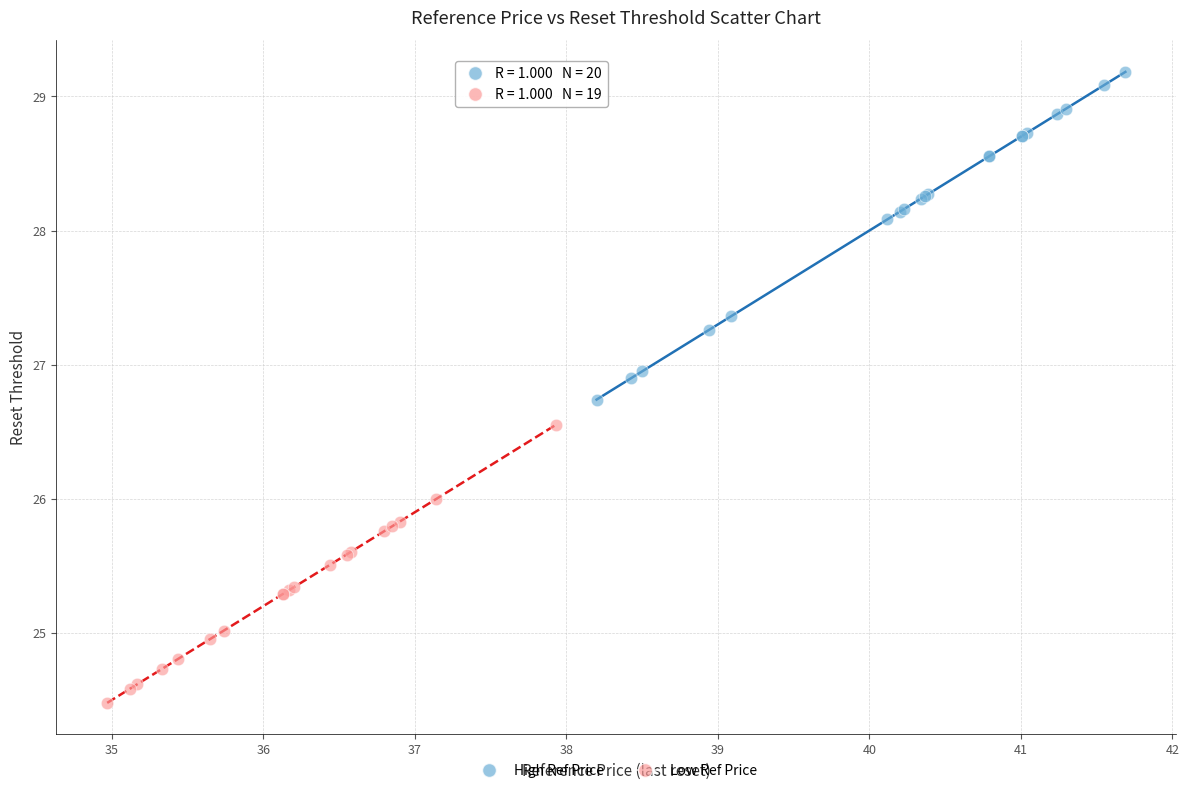

Which series reaches the maximum Y coordinate?

High Ref Price